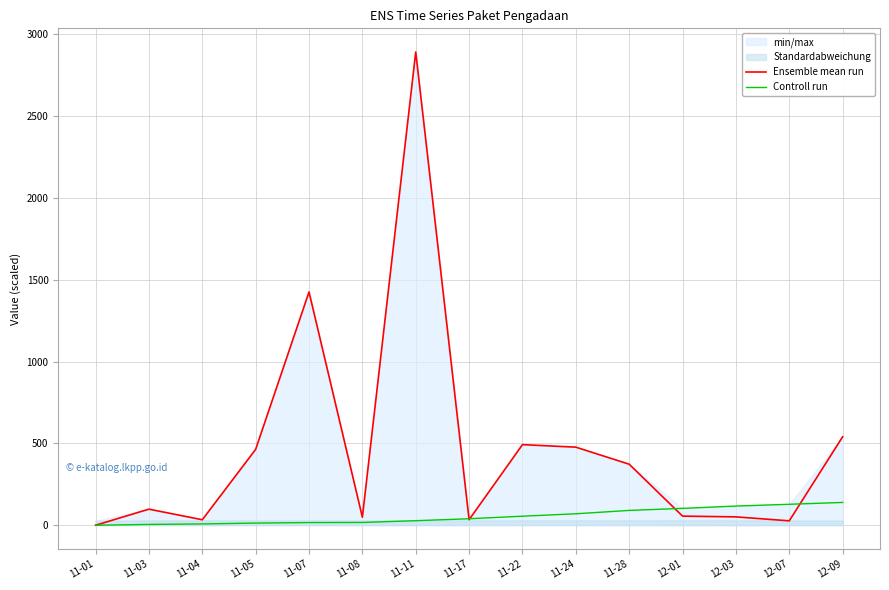

What is the label of the 4th point from the right?

12-01